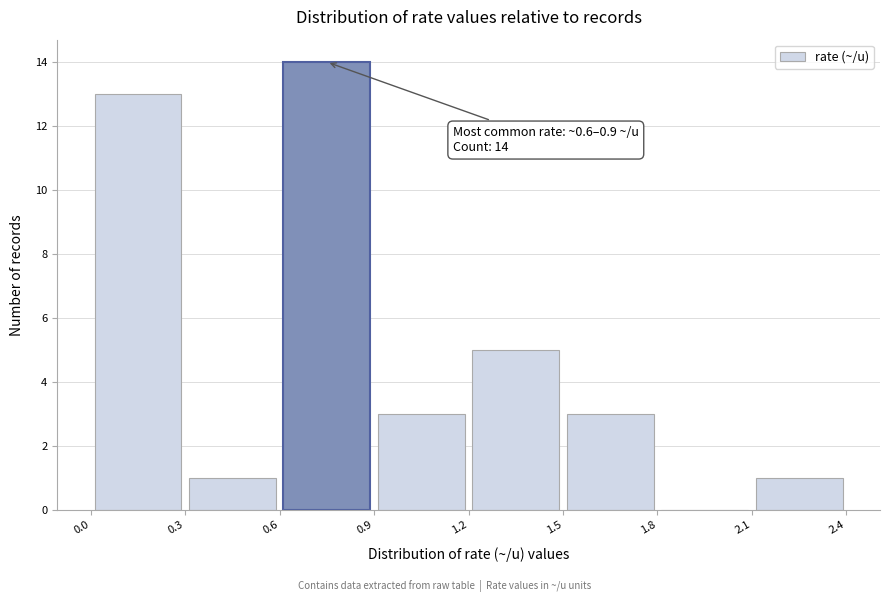

Over which range of the x-axis is the bar tallest?

0.6 to 0.9